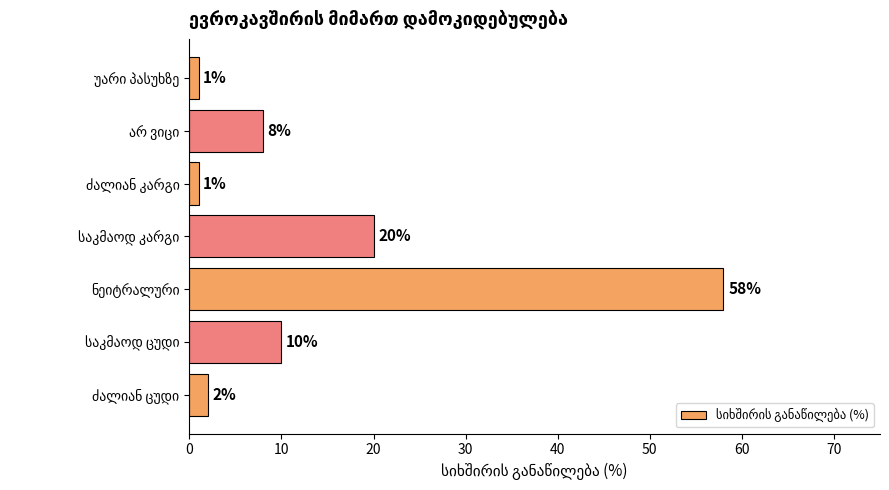

How many values are below 8?

3